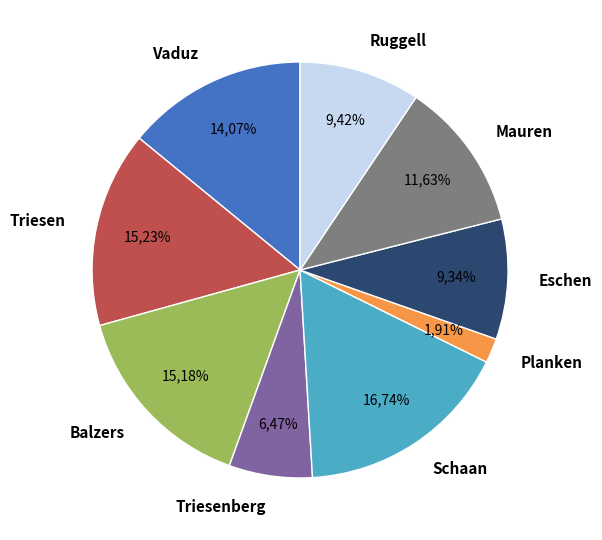

Rank the categories by value from highest to lowest.

Schaan, Triesen, Balzers, Vaduz, Mauren, Ruggell, Eschen, Triesenberg, Planken